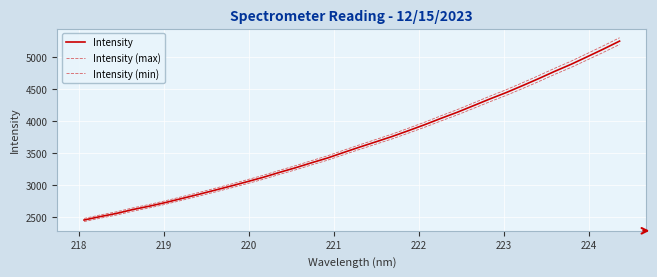

Reading left to right, transcribe all the data shown in this chart.

Intensity: 2455.2	2509.5	2558.9	2619.2	2671.0	2728.2	2790.7	2853.2	2918.5	2984.0	3051.9	3121.3	3198.1	3271.2	3349.9	3425.9	3512.9	3598.2	3680.5	3764.0	3854.7	3948.0	4046.7	4141.5	4244.7	4348.6	4447.8	4555.3	4665.7	4780.5	4889.5	5008.1	5128.4	5253.2
Intensity (max): 2479.7	2534.6	2584.5	2645.4	2697.7	2755.5	2818.6	2881.8	2947.7	3013.8	3082.4	3152.5	3230.1	3303.9	3383.4	3460.1	3548.0	3634.1	3717.3	3801.7	3893.3	3987.5	4087.1	4182.9	4287.1	4392.1	4492.3	4600.9	4712.3	4828.3	4938.4	5058.2	5179.7	5305.7
Intensity (min): 2430.6	2484.4	2533.3	2593.0	2644.3	2700.9	2762.8	2824.7	2889.3	2954.1	3021.4	3090.1	3166.1	3238.5	3316.4	3391.6	3477.8	3562.2	3643.7	3726.4	3816.2	3908.5	4006.2	4100.1	4202.2	4305.1	4403.3	4509.8	4619.0	4732.7	4840.6	4958.0	5077.1	5200.6